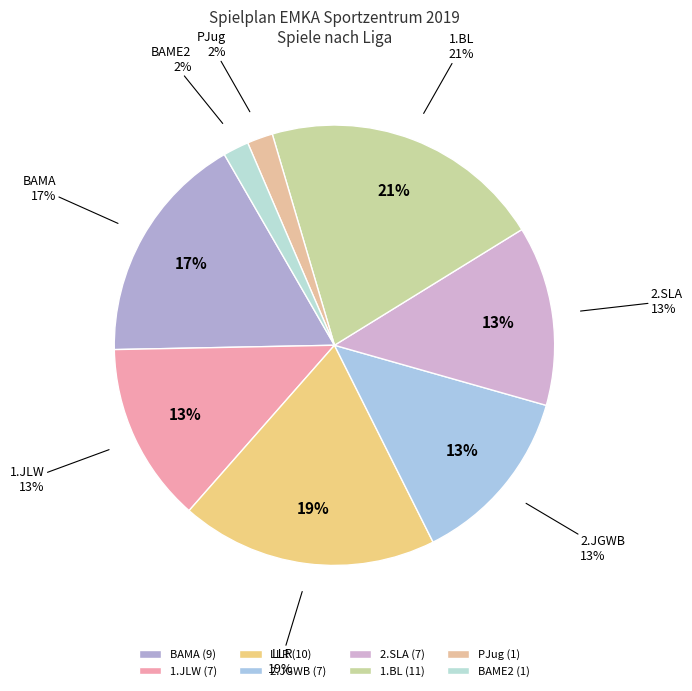

What percentage do 1.BL and PJug together represent?

22.6%